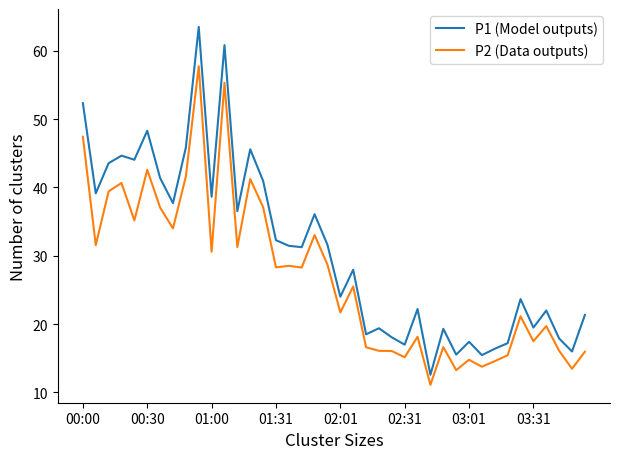

True or false: P1 (Model outputs) and P2 (Data outputs) cross at least once.

False